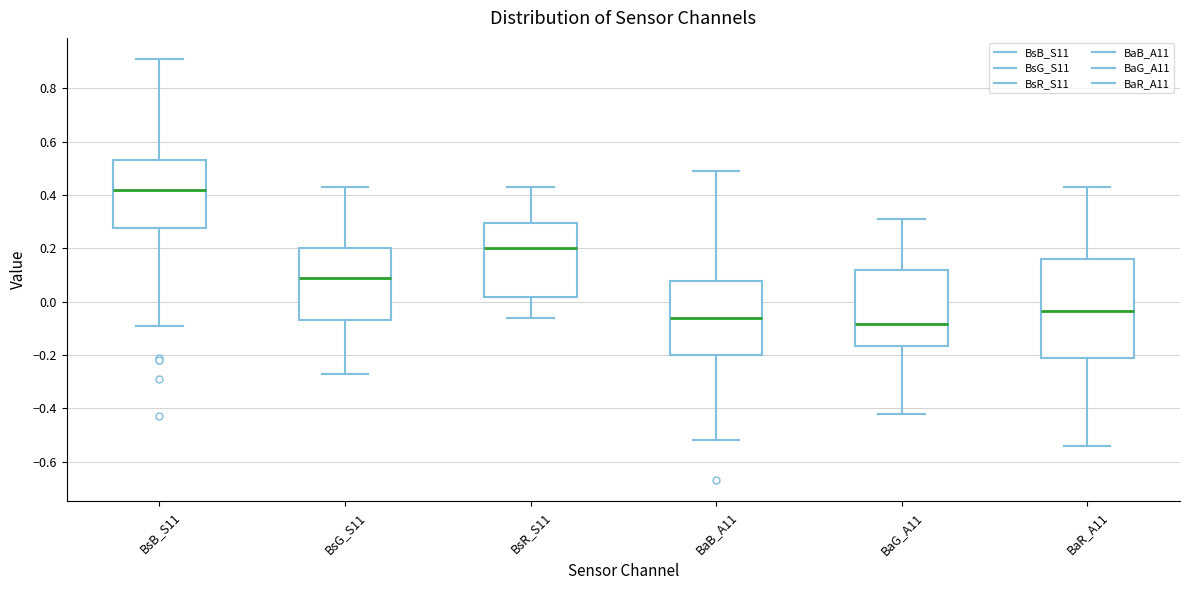

Reading left to right, transcribe this box plot: for each box, give where its median line is, the range the box spans, and where its two whiskers end, as read against the y-axis. The values are not printed on the chart, so give them approximately, as read against the axis.

BsB_S11: median 0.42, box 0.28 to 0.54, whiskers -0.08 to 0.92
BsG_S11: median 0.10, box -0.06 to 0.20, whiskers -0.26 to 0.44
BsR_S11: median 0.20, box 0.02 to 0.30, whiskers -0.06 to 0.44
BaB_A11: median -0.06, box -0.20 to 0.08, whiskers -0.52 to 0.50
BaG_A11: median -0.08, box -0.16 to 0.12, whiskers -0.42 to 0.32
BaR_A11: median -0.04, box -0.22 to 0.16, whiskers -0.54 to 0.44